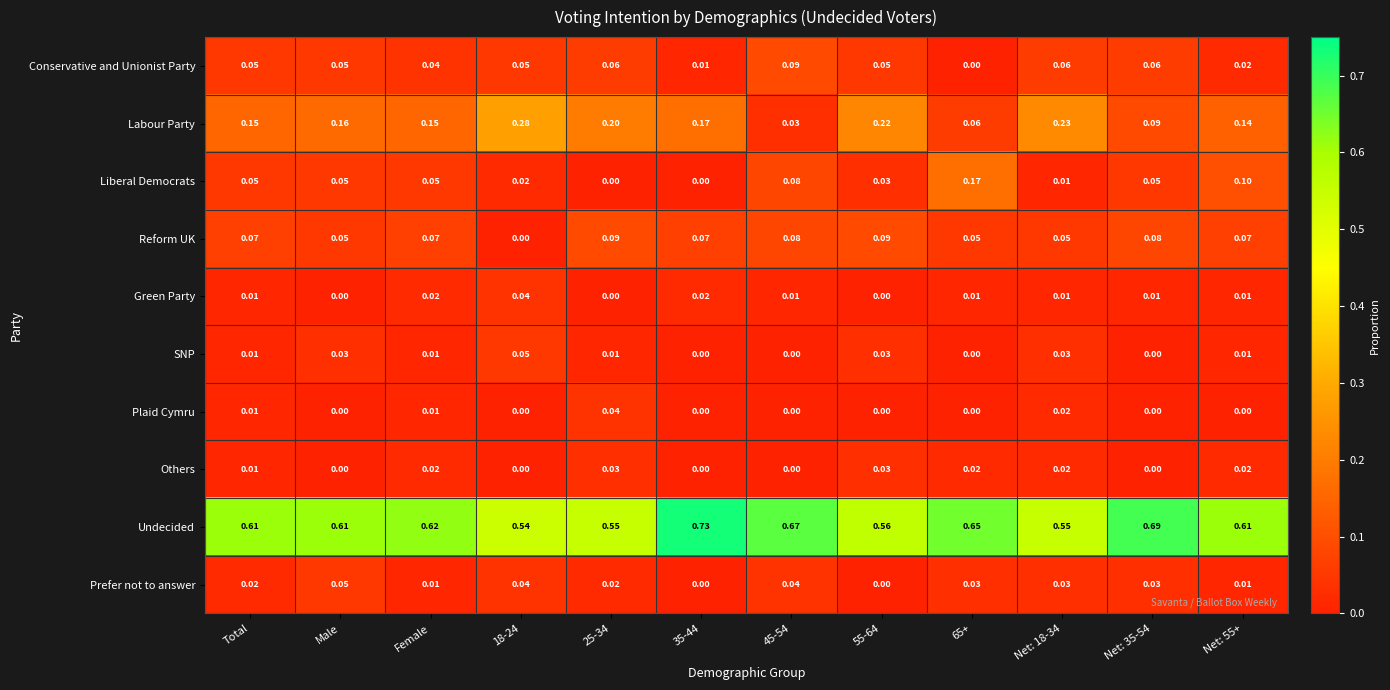

Which series has the largest range (max minus min)?

Labour Party